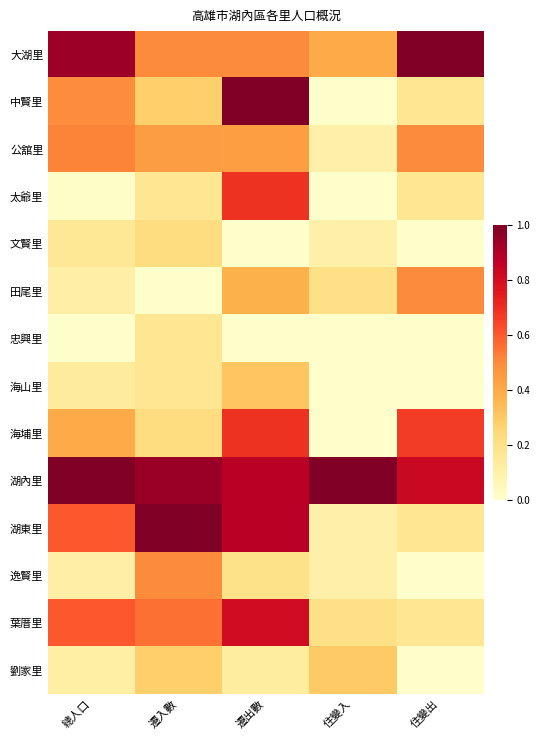

List the series in order of their peak value, highest first.

大湖里, 中賢里, 湖內里, 湖東里, 葉厝里, 太爺里, 海埔里, 公舘里, 田尾里, 逸賢里, 海山里, 劉家里, 文賢里, 忠興里